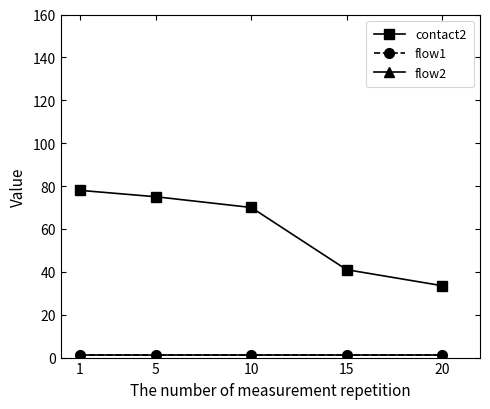

True or false: flow2 has a value of 0.6 at 20.

False